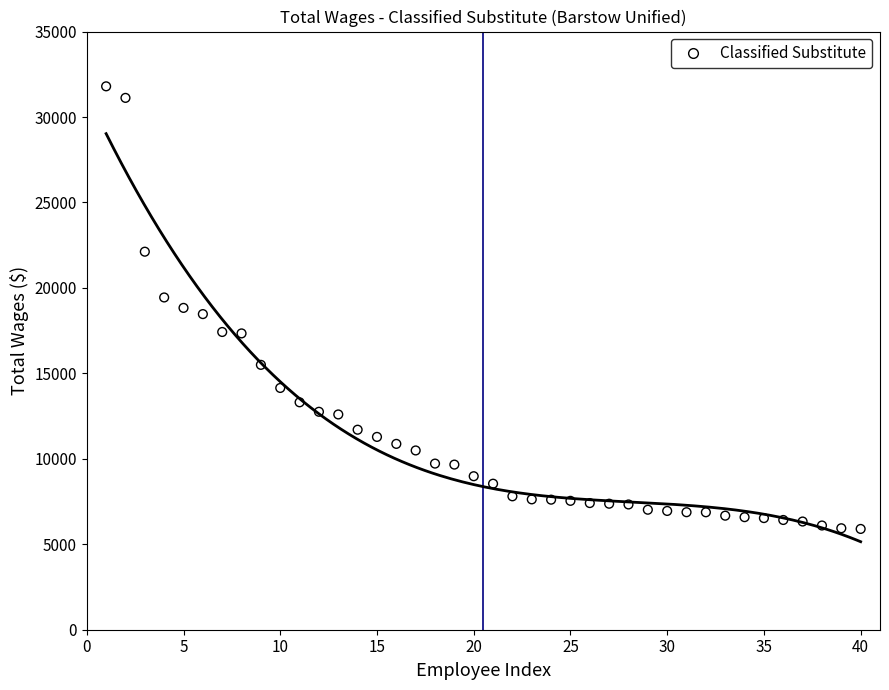

What is the range of X values (max minus min)?

39